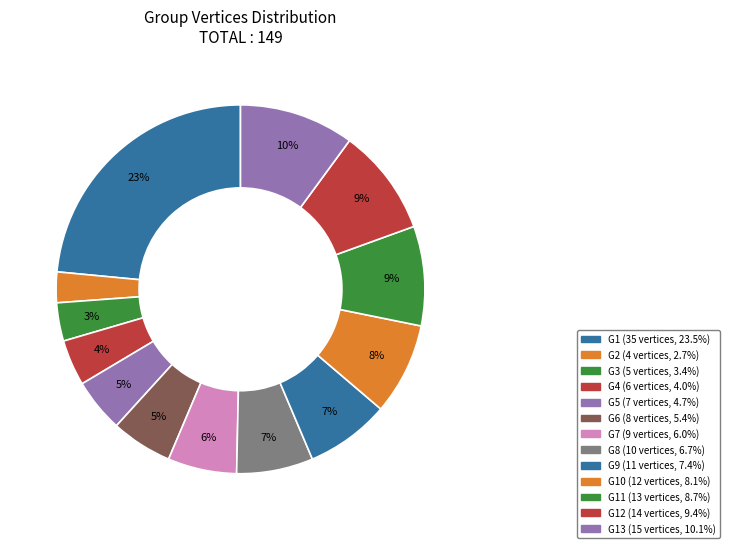

How many slices are in this pie chart?

13